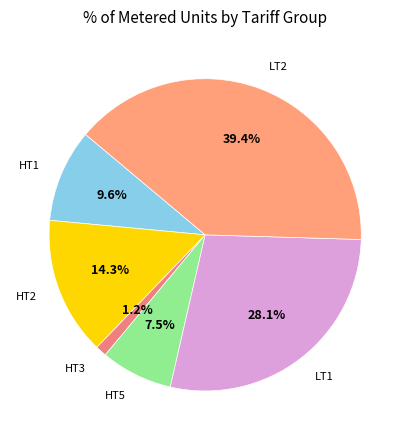

Is there a majority slice in this chart?

No